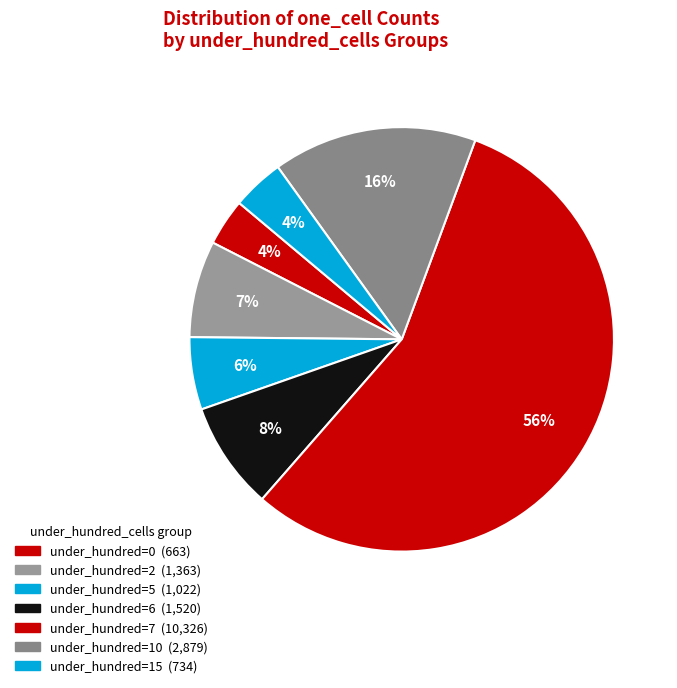

How many slices are in this pie chart?

7